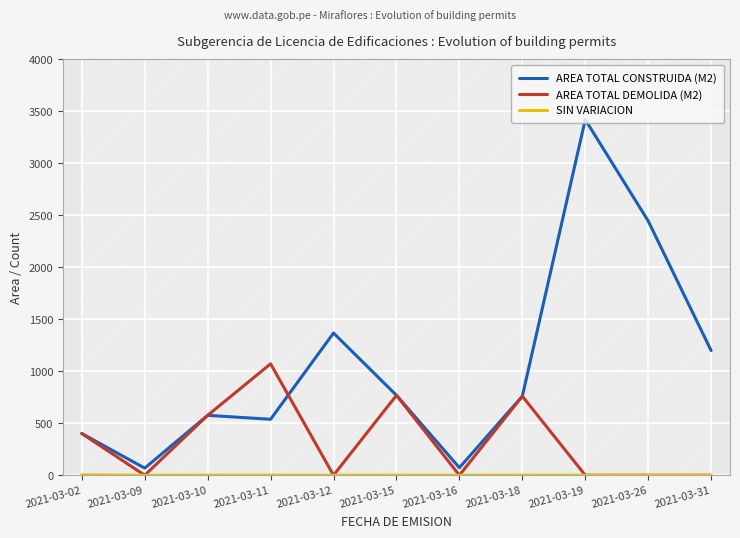

At which category does AREA TOTAL DEMOLIDA (M2) reach its first local peak?

2021-03-11